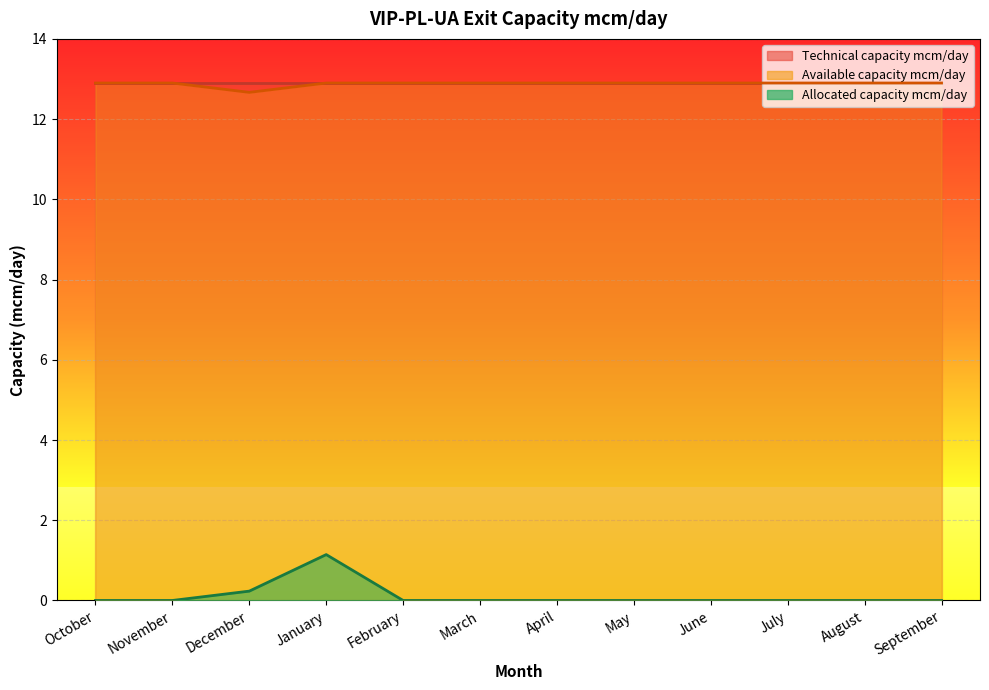

What position from the right is November?

11